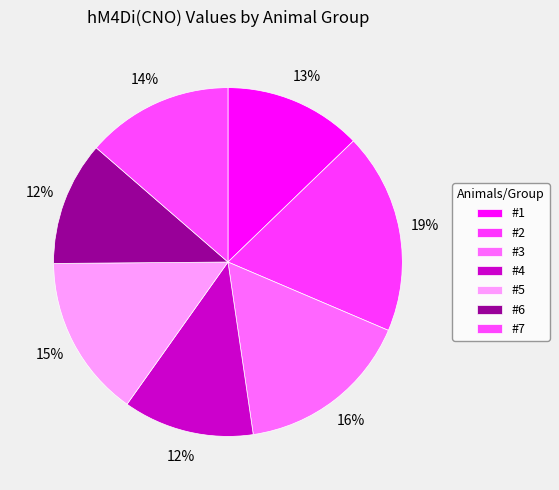

What is the largest slice in the pie chart?

#2